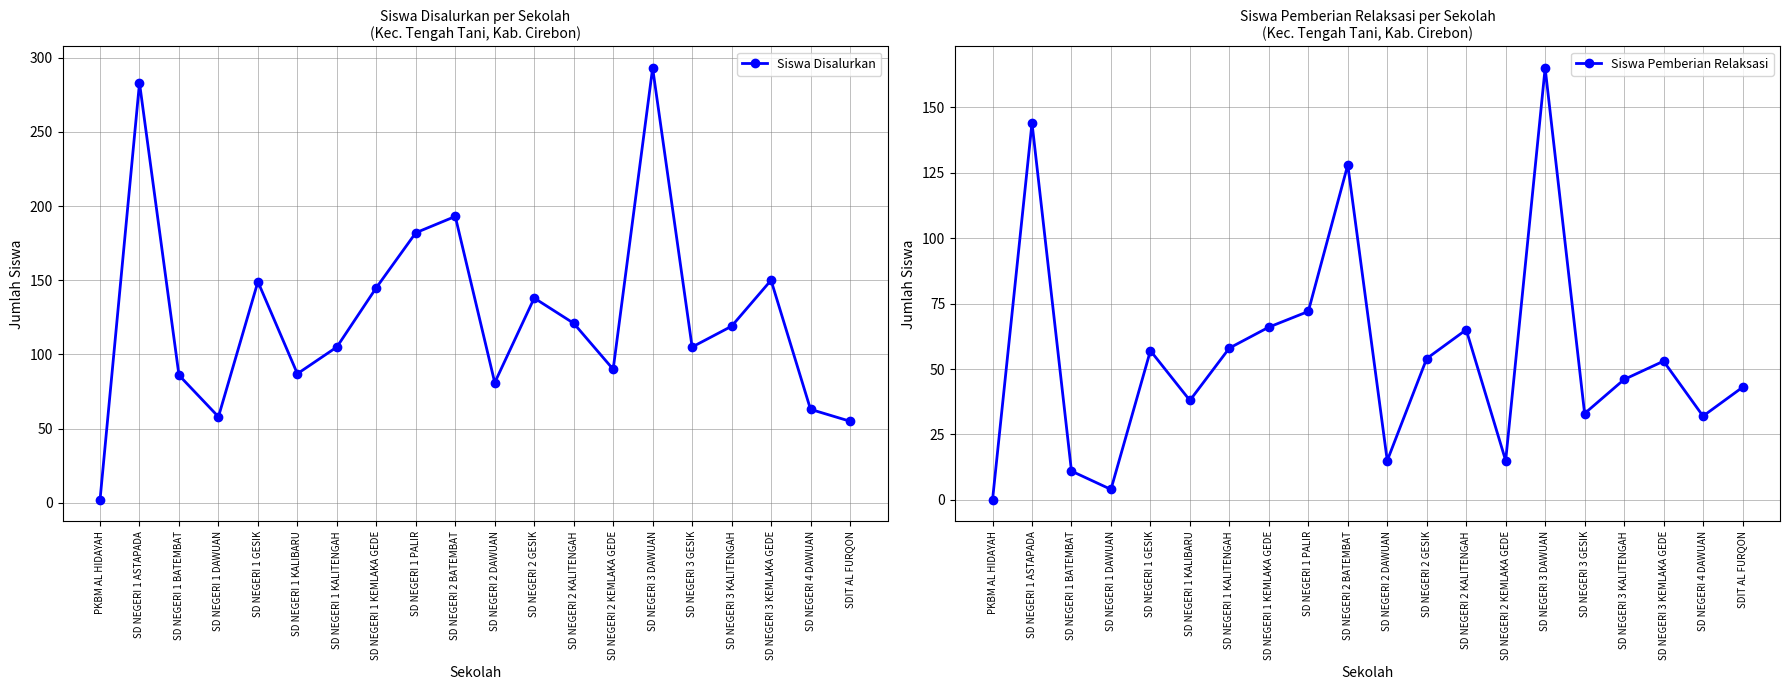

What position from the right is SD NEGERI 1 KALIBARU?

15